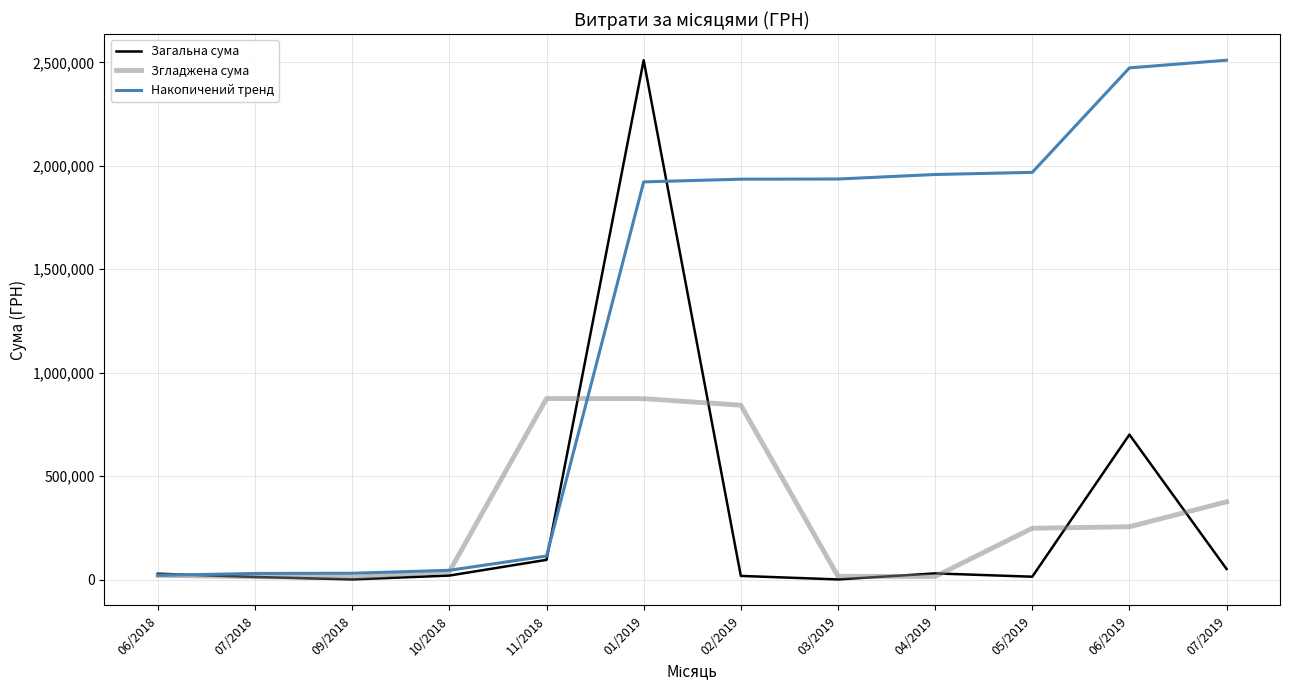

What is the maximum value shown in the chart?

2510363.7